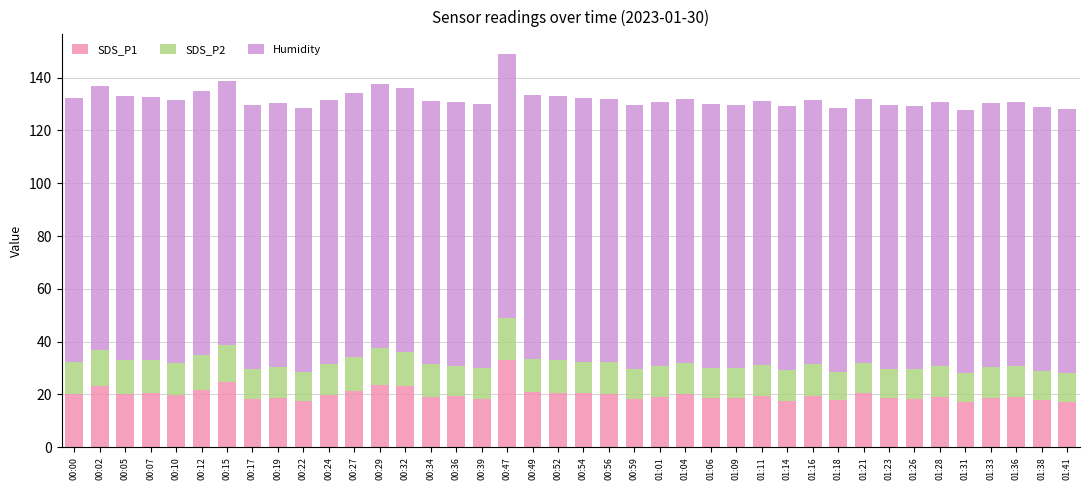

The SDS_P1 series shows 31.9 at 01:26. True or false?

False